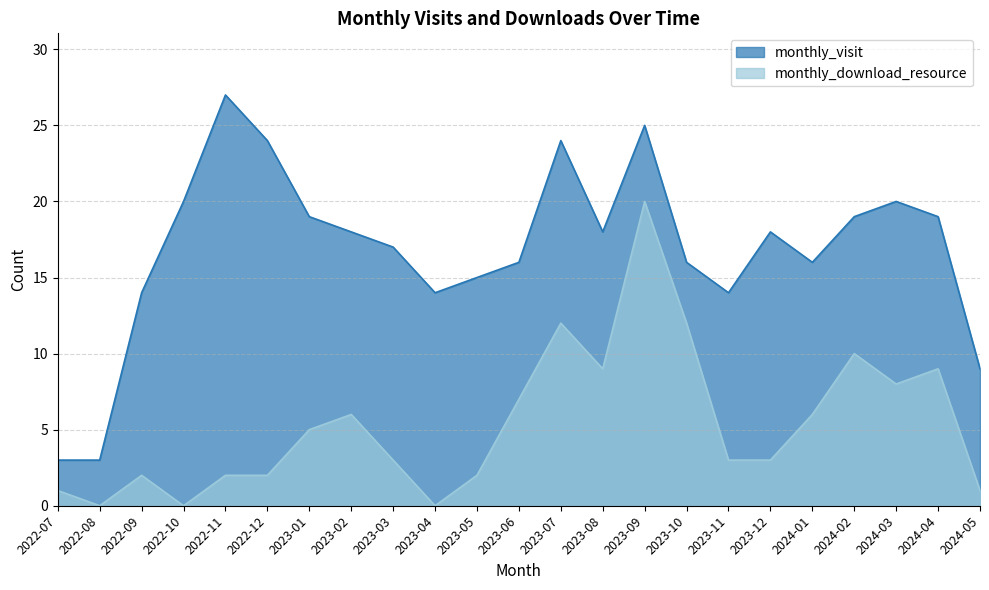

What is the approximate value of monthly_visit at 2022-11, to the nearest 5?

25